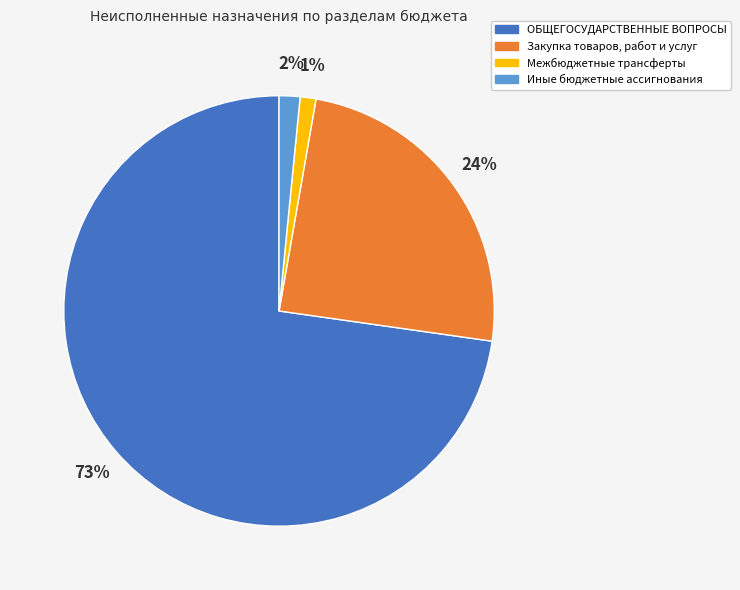

To the nearest percent, what is the average slice percentage?

25%